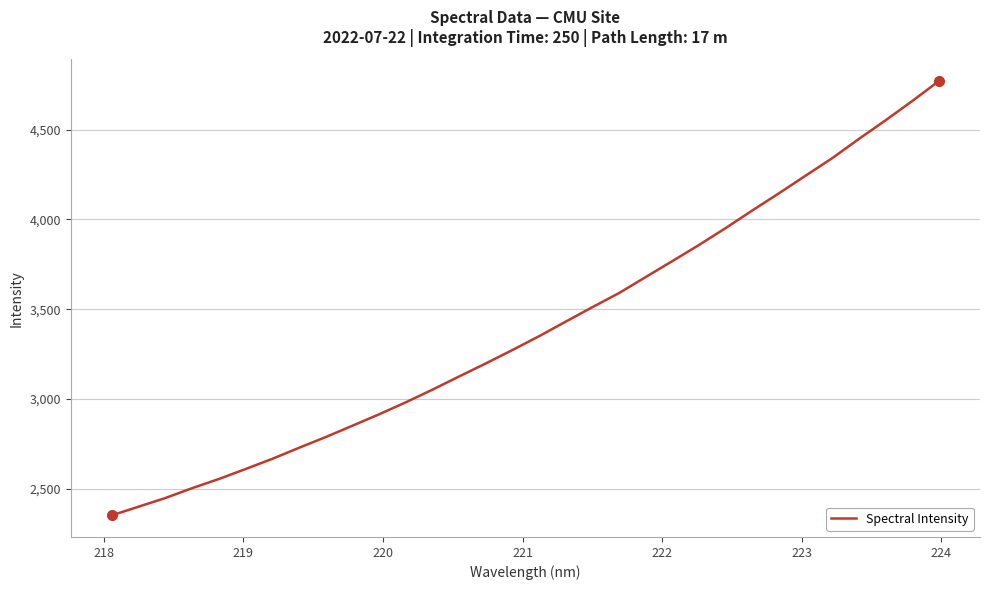

What is the maximum value shown in the chart?

4771.0